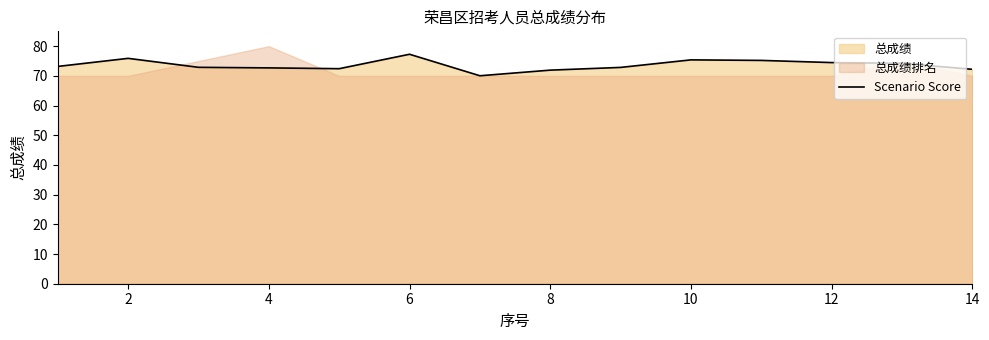

The value of Scenario Score at 12 is 42.8. True or false?

False